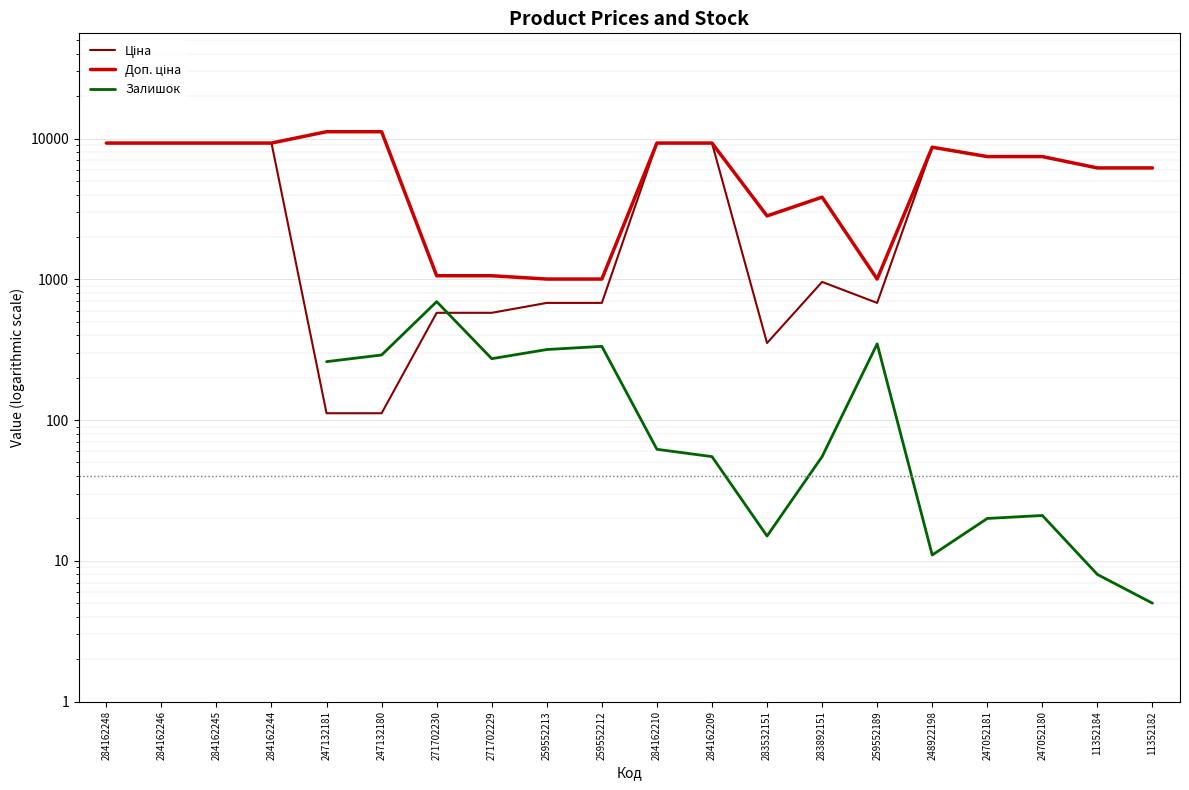

What is the label of the 19th point from the left?

11352184